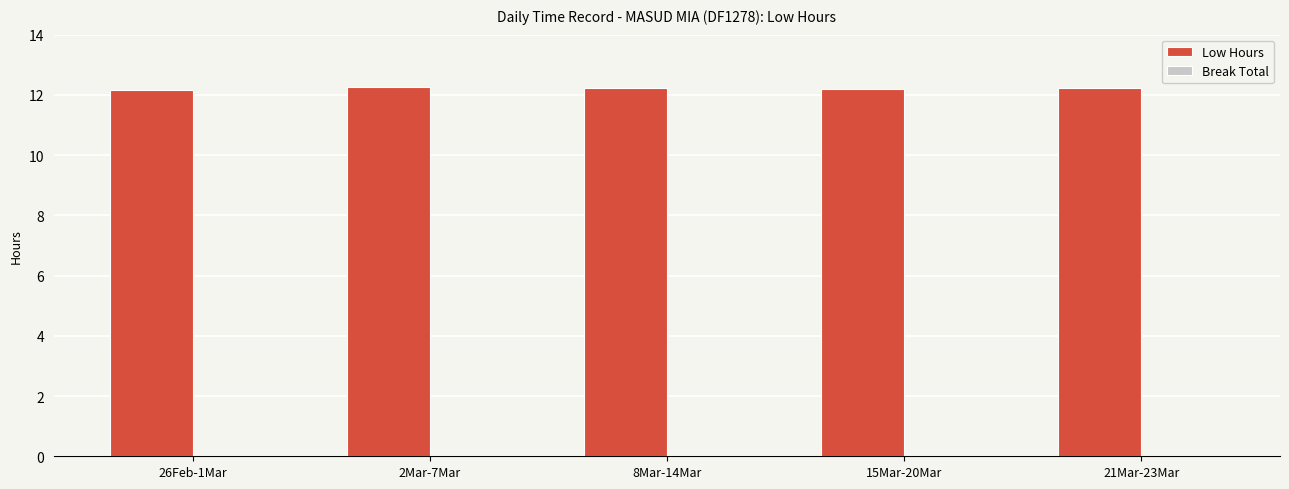

The chart shows a value of 6.1 at 8Mar-14Mar. True or false?

False